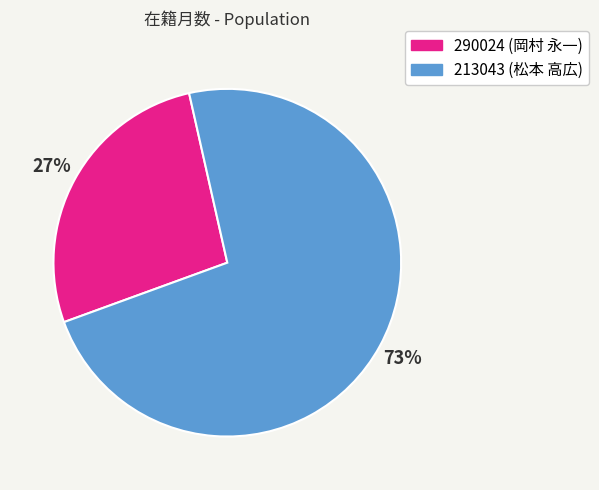

What is the ratio of the value at 213043 to the value at 290024?

2.7